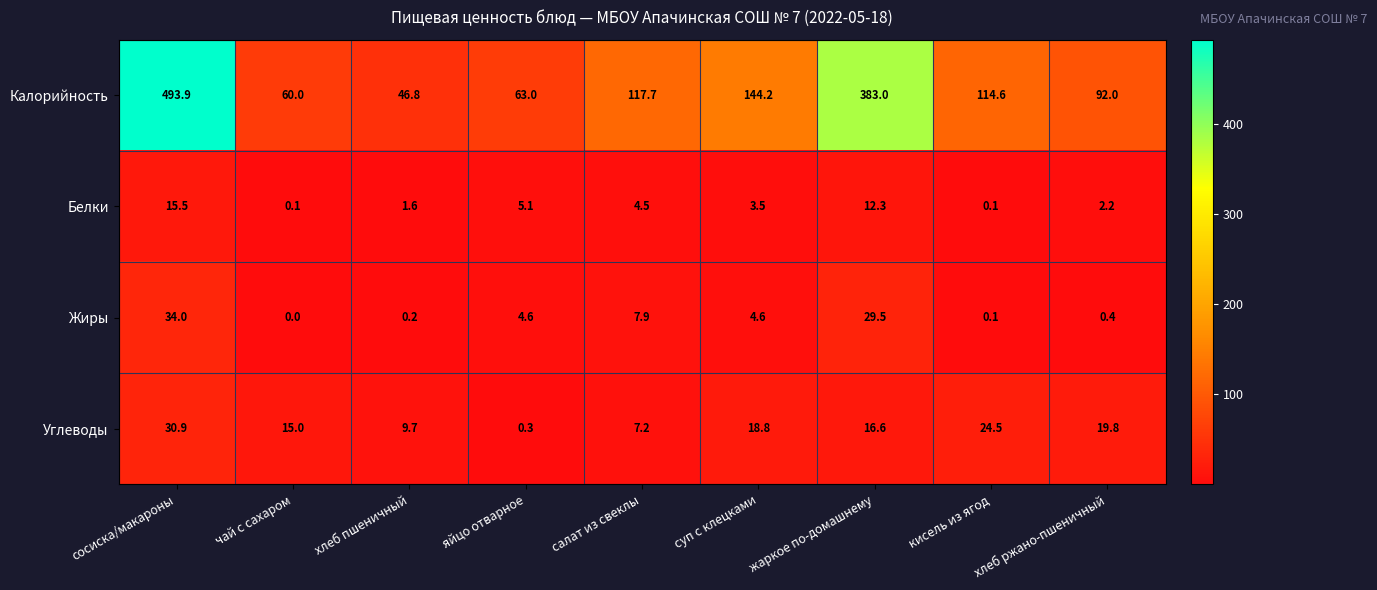

What is the sum of the Калорийность values at чай с сахаром and хлеб пшеничный?

106.8